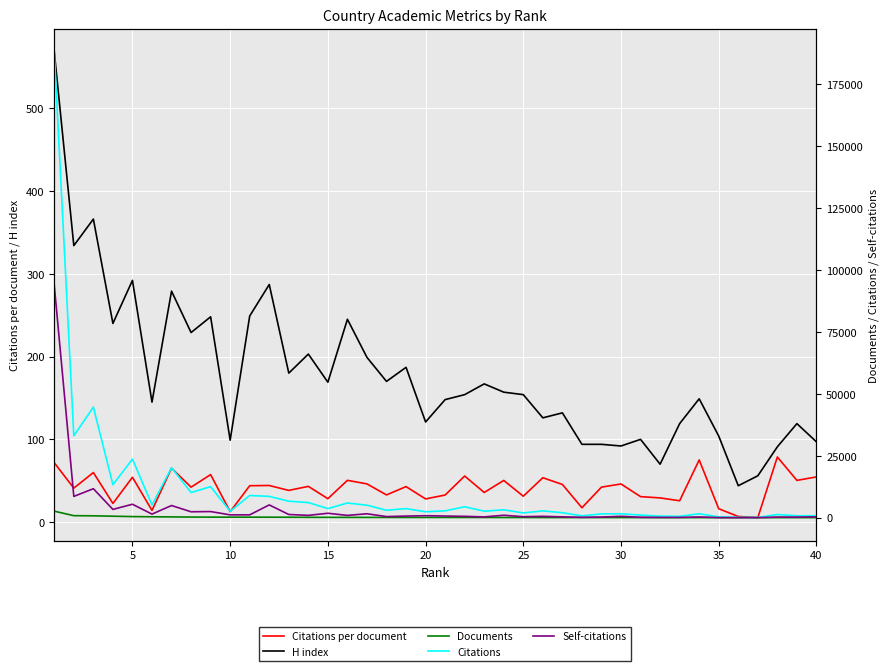

The value of Citations at 17 is 1844.0. True or false?

False